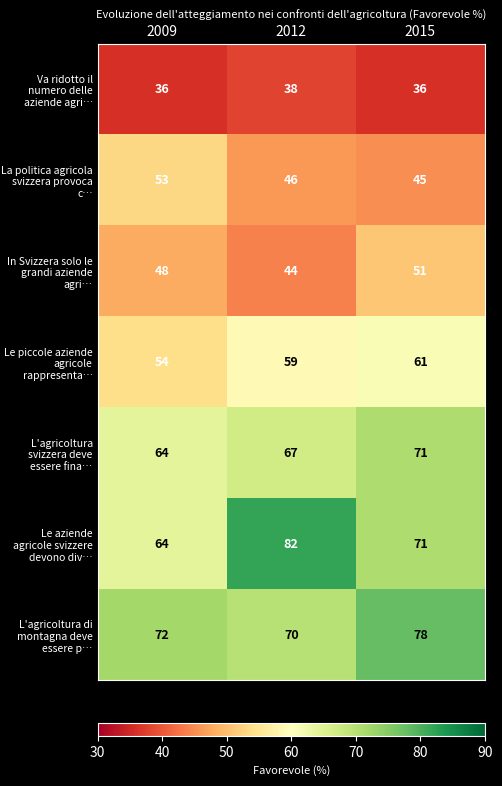

At how many categories does at least one series exceed 66?

3